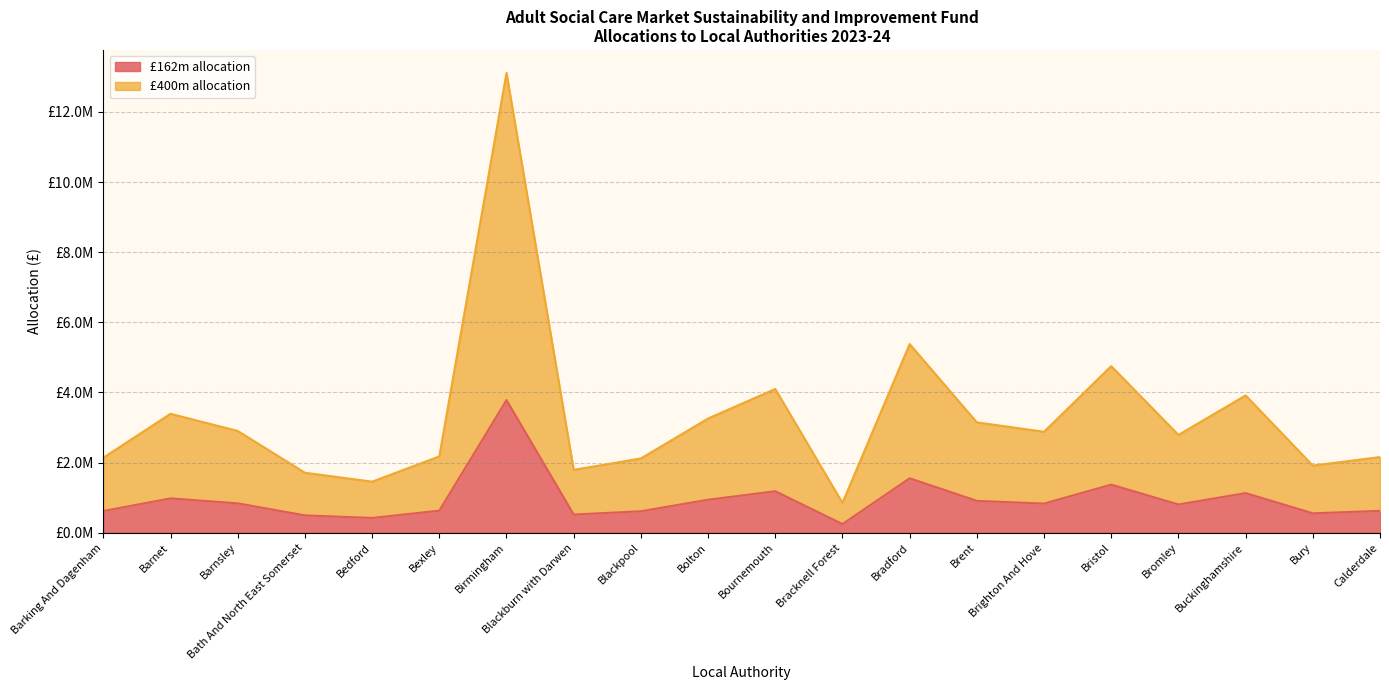

Which series has the largest total across all categories?

£400m allocation